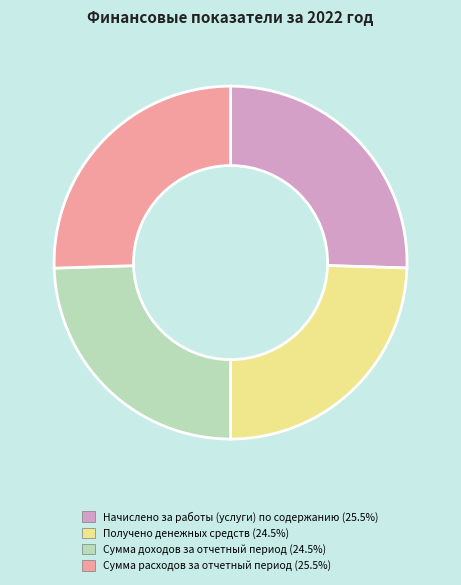

Between Сумма расходов за отчетный период and Получено денежных средств, which is larger?

Сумма расходов за отчетный период